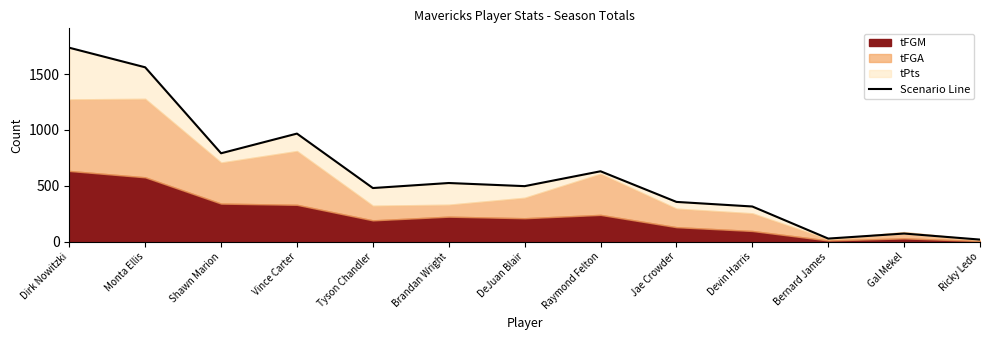

Rank the categories by value from highest to lowest.

Dirk Nowitzki, Monta Ellis, Vince Carter, Shawn Marion, Raymond Felton, Brandan Wright, DeJuan Blair, Tyson Chandler, Jae Crowder, Devin Harris, Gal Mekel, Bernard James, Ricky Ledo